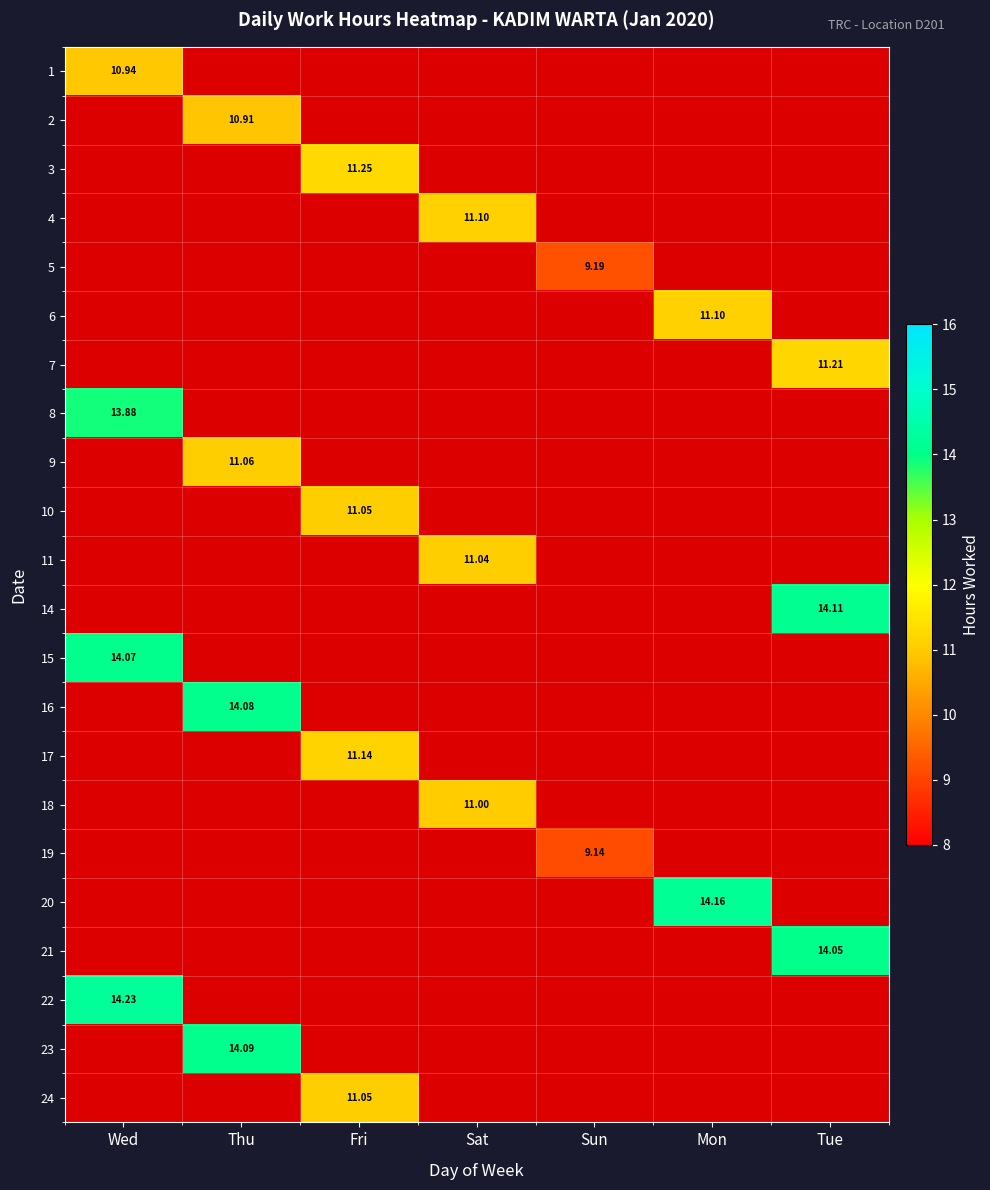

What is the highest value of the 8 series?

13.9